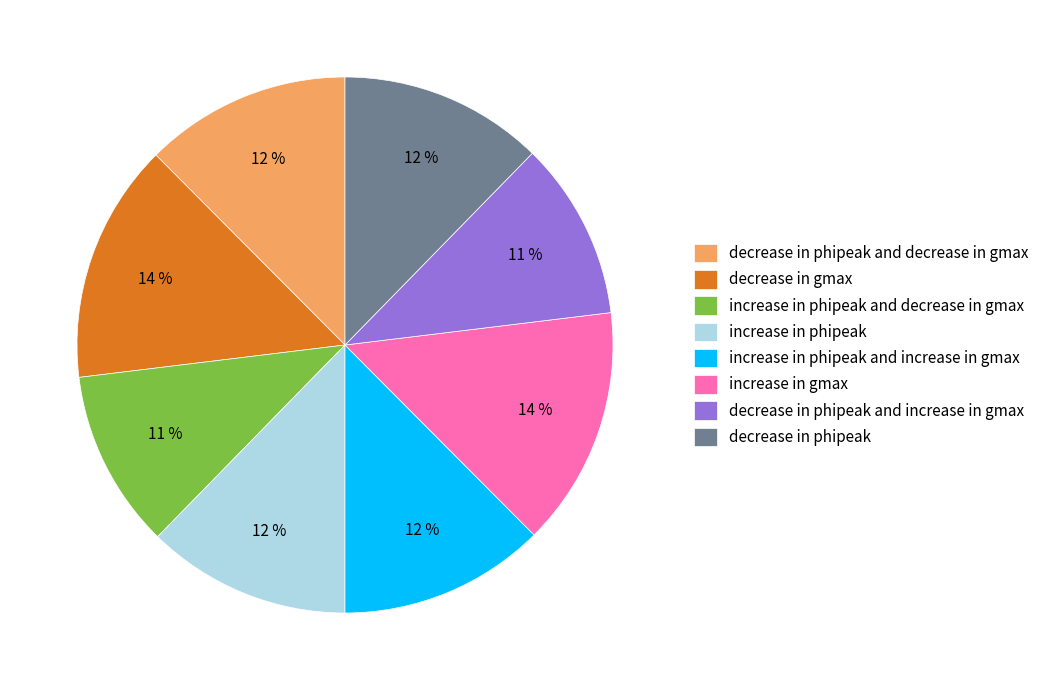

What percentage is the decrease in phipeak slice, to the nearest percent?

12%